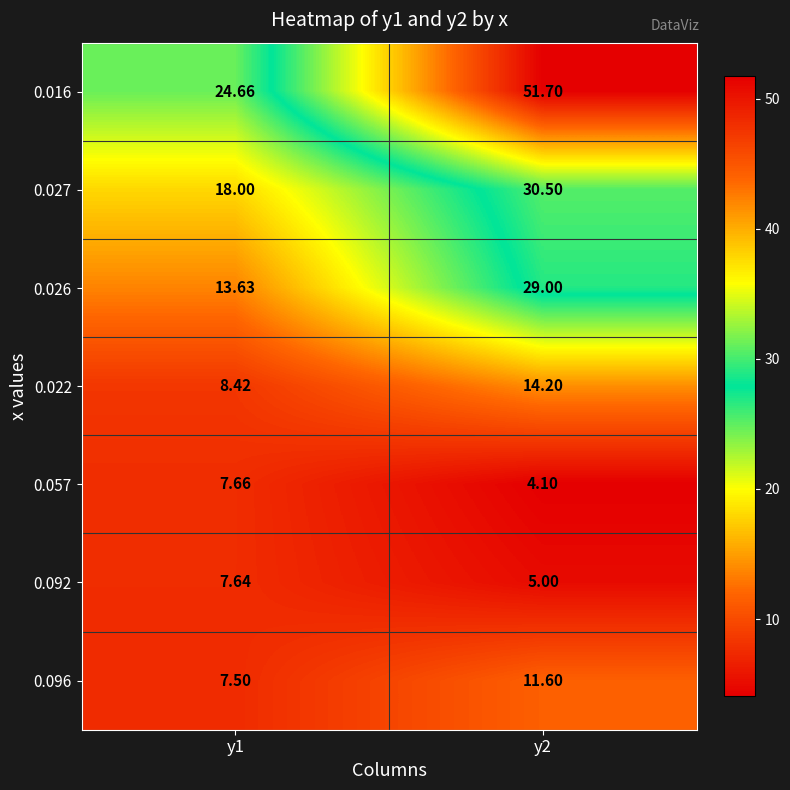

Reading left to right, transcribe all the data shown in this chart.

0.016: y1=24.7	y2=51.7
0.027: y1=18.0	y2=30.5
0.026: y1=13.6	y2=29.0
0.022: y1=8.4	y2=14.2
0.057: y1=7.7	y2=4.1
0.092: y1=7.6	y2=5.0
0.096: y1=7.5	y2=11.6